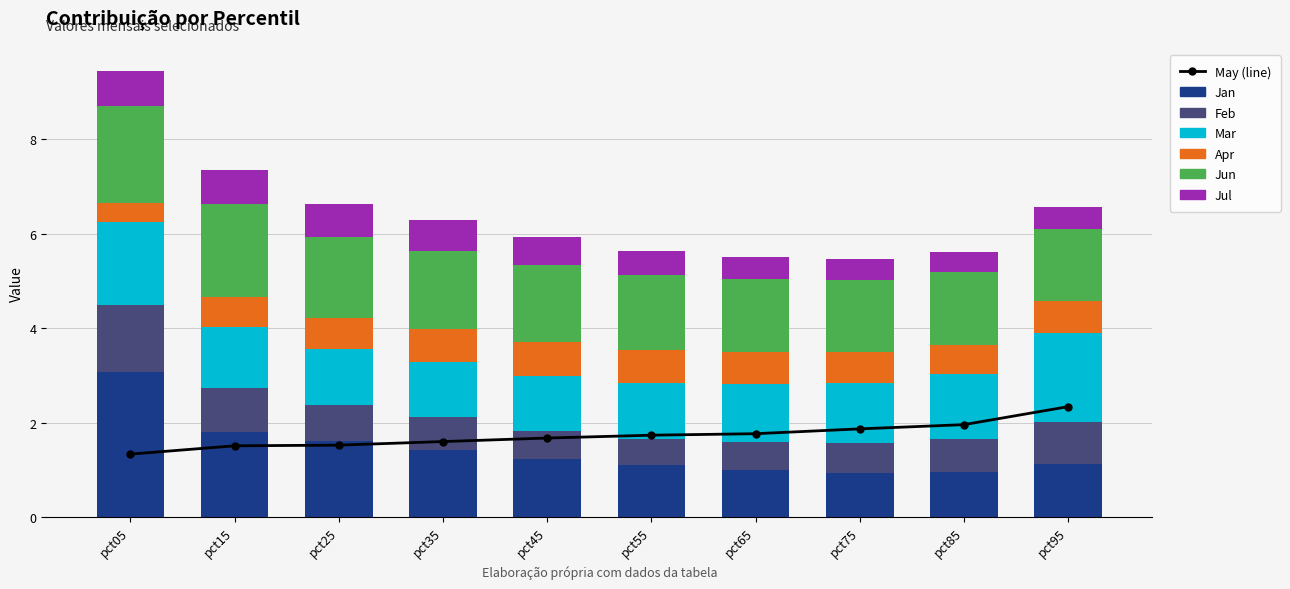

Between pct95 and pct45, which is larger?

pct45